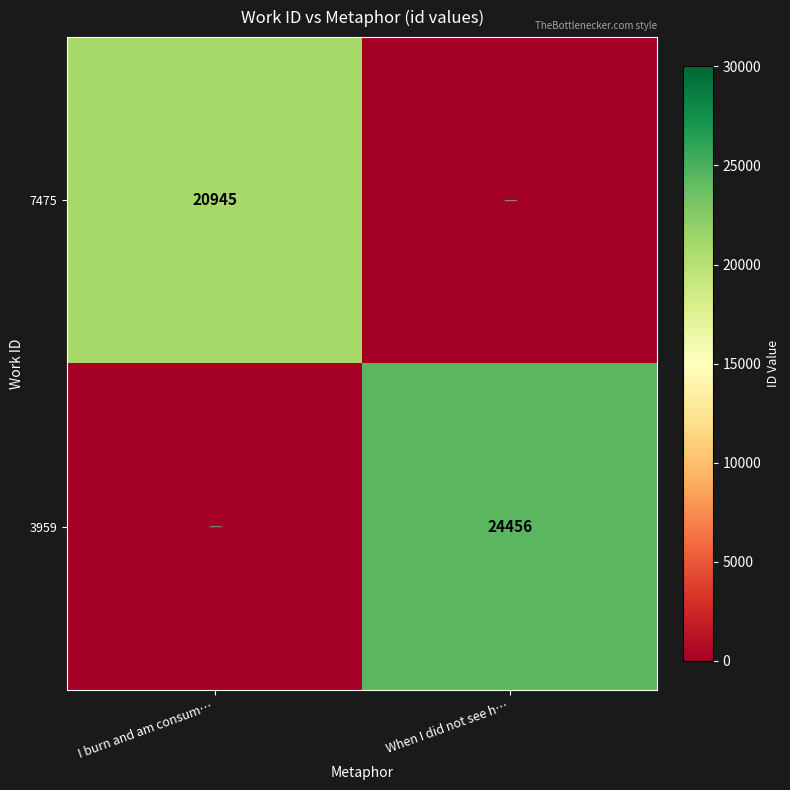

What is the total value across all series at I burn and am consum…?

20945